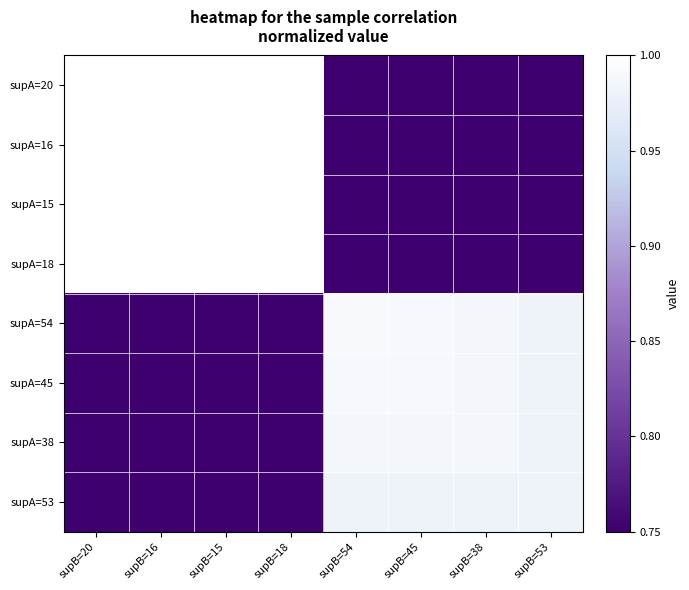

How many data points does each series have?

8